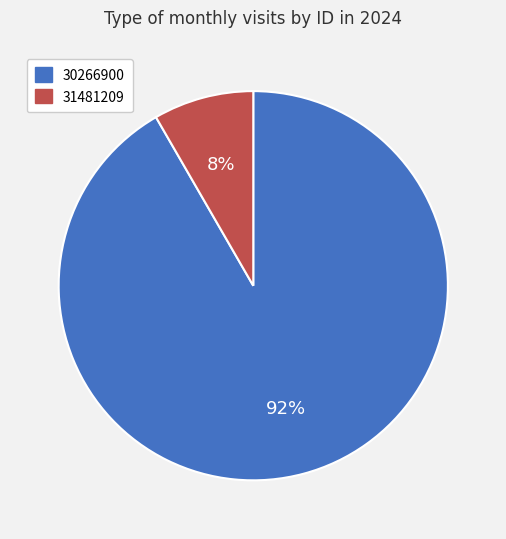

Which has a higher value, 30266900 or 31481209?

30266900